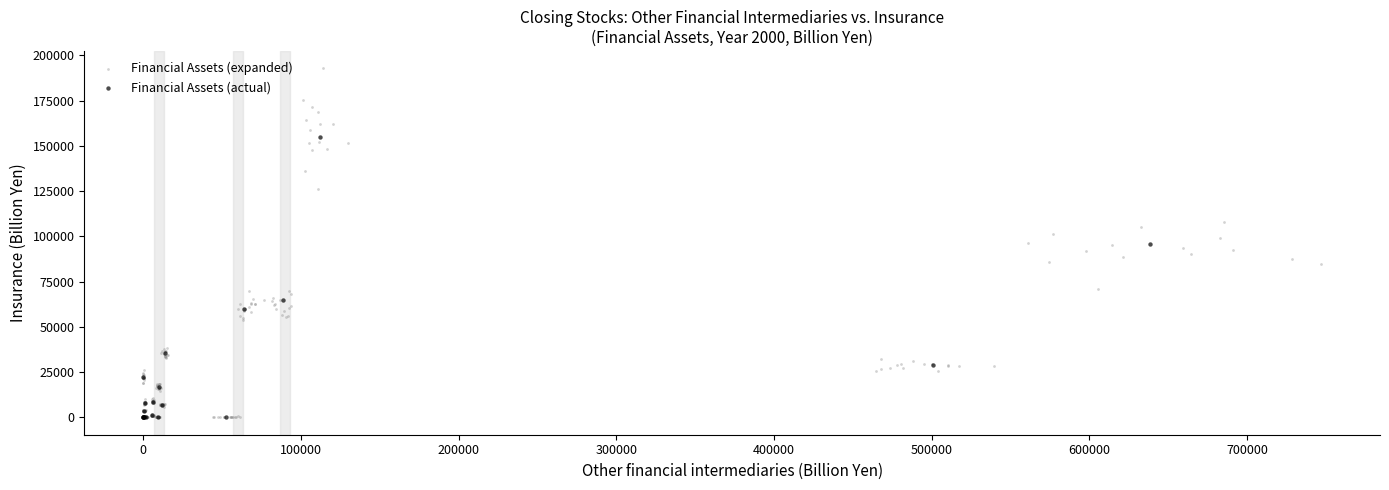

Which series contains the highest Y value?

Financial Assets (expanded)